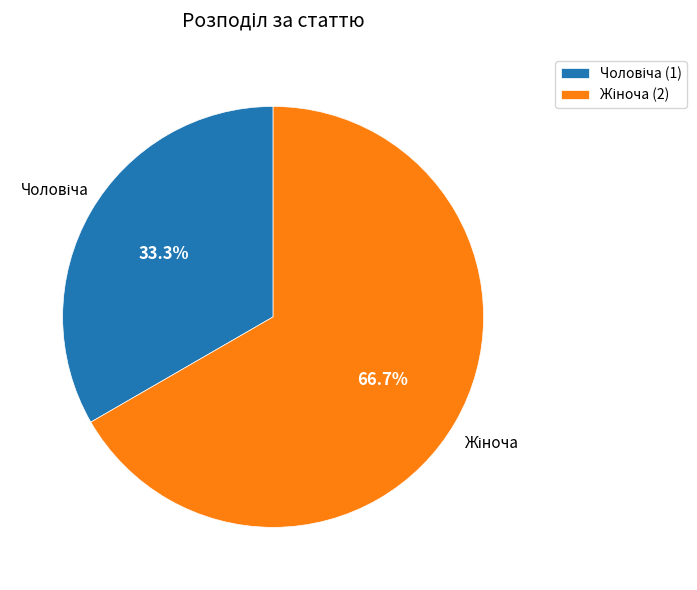

Does any single category account for the majority?

Yes